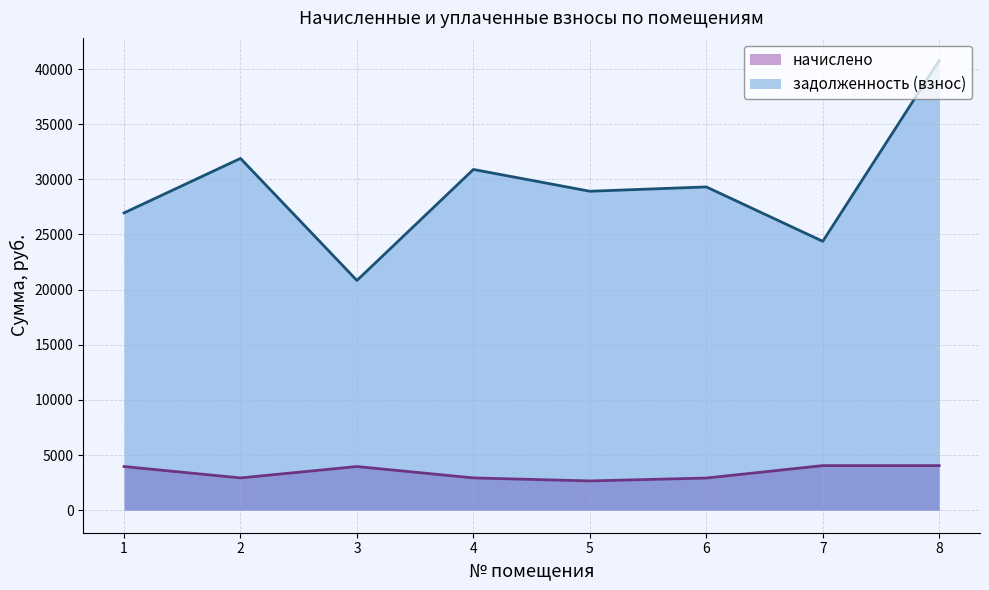

What is the total value across all series at 7?

28426.9